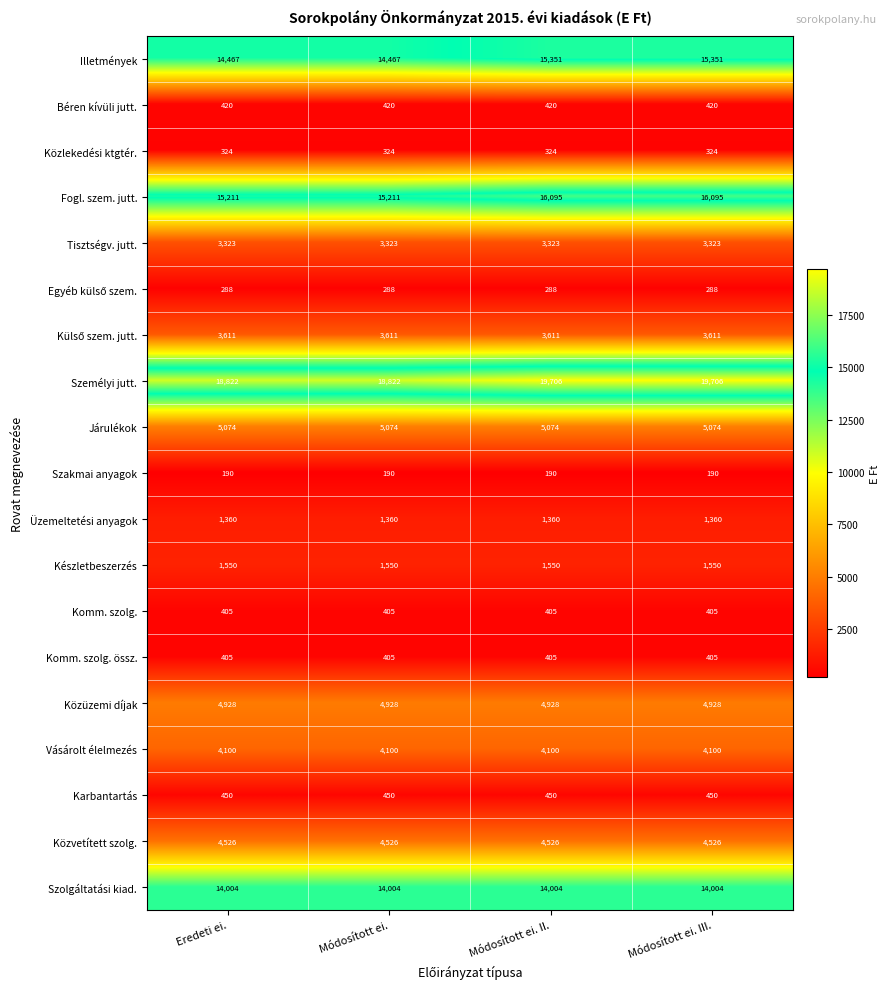

What is the spread (max minus min) of values at Módosított ei. III.?

19516